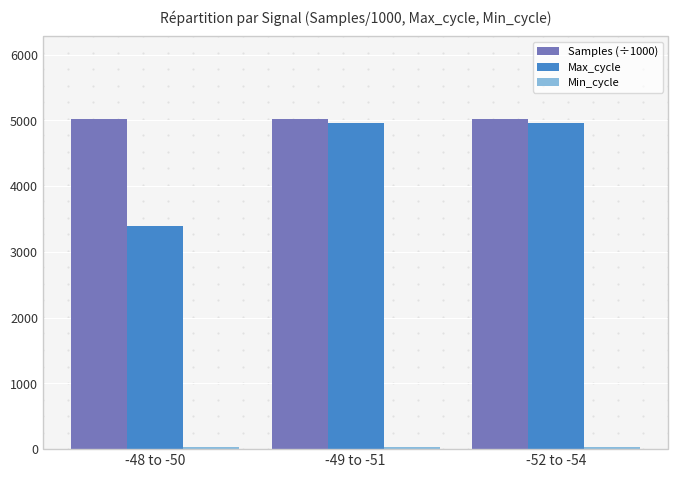

The value of Samples (÷1000) at -48 to -50 is 5024.3. True or false?

True